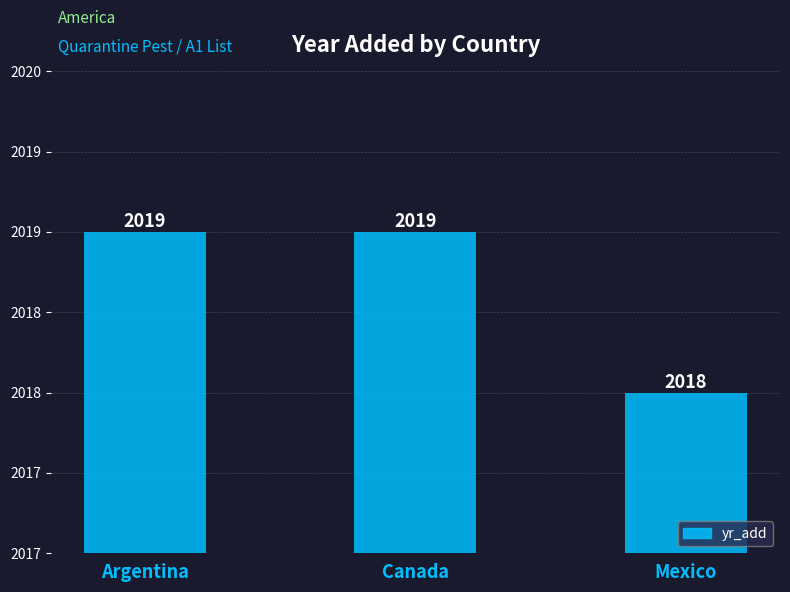

Between Mexico and Argentina, which is larger?

Argentina